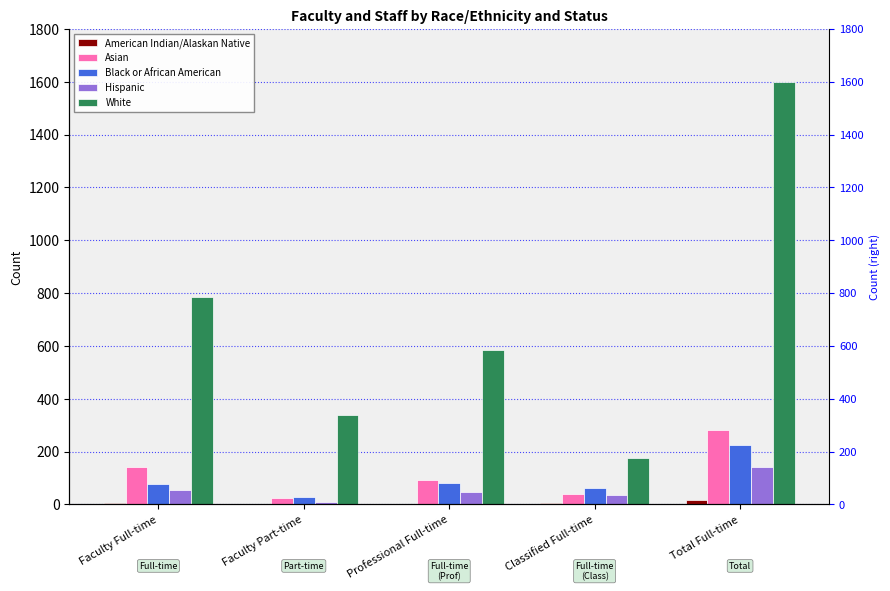

What is the value of the Hispanic bar at the 4th from the left?

36